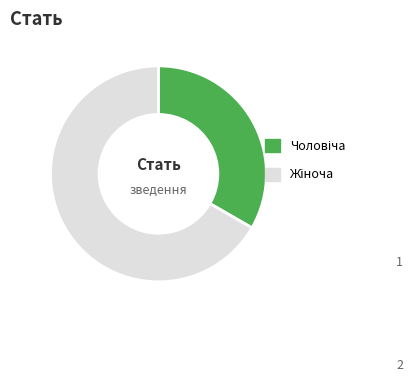

How many slices are in this pie chart?

2